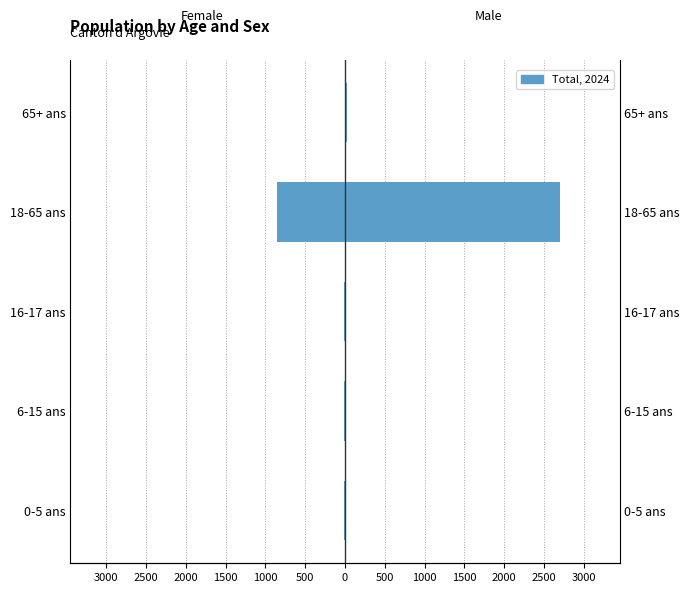

What is the sum of all Hommes values?

2761